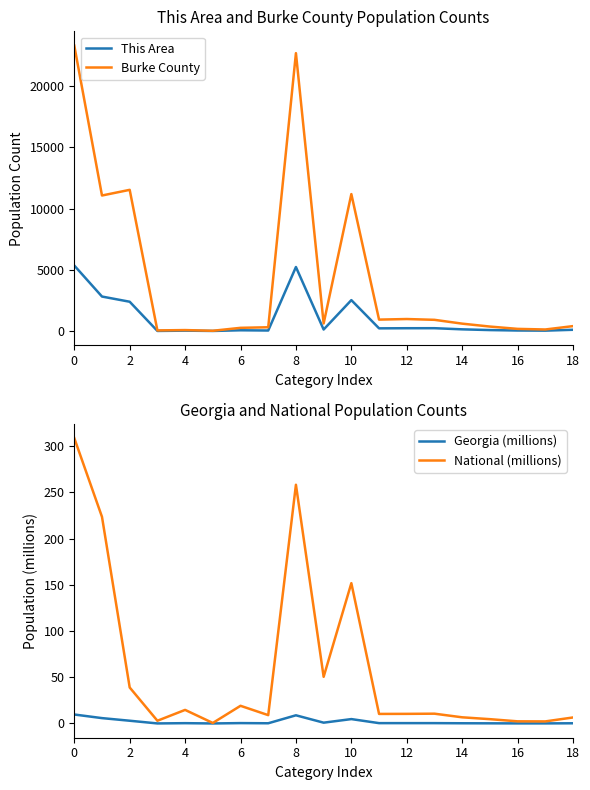

What is the average value of the National (millions) series?

59.6